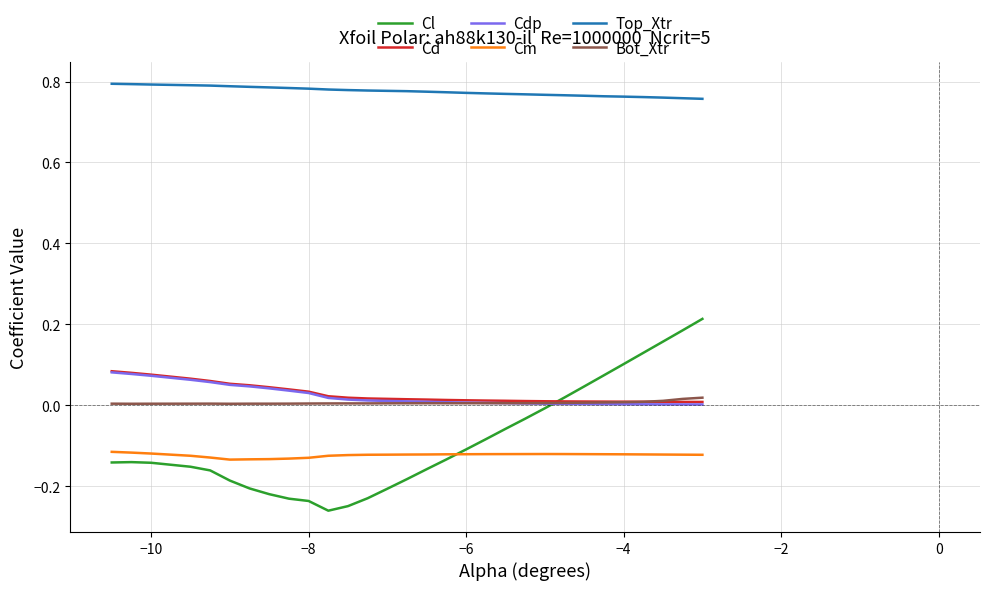

How many categories are shown in the chart?

30